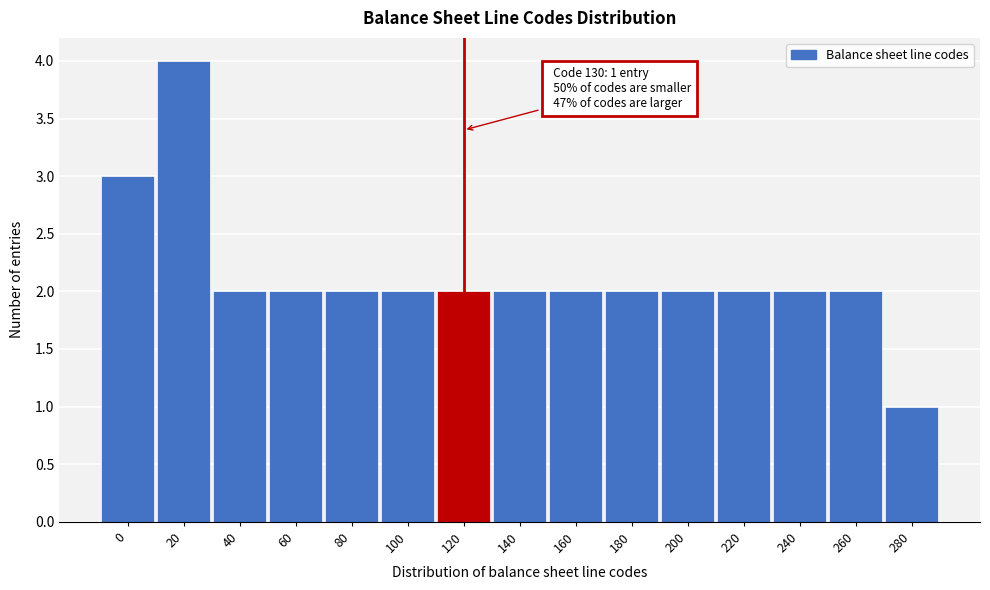

Reading left to right, extract all data points from this chart.

3	4	2	2	2	2	2	2	2	2	2	2	2	2	1